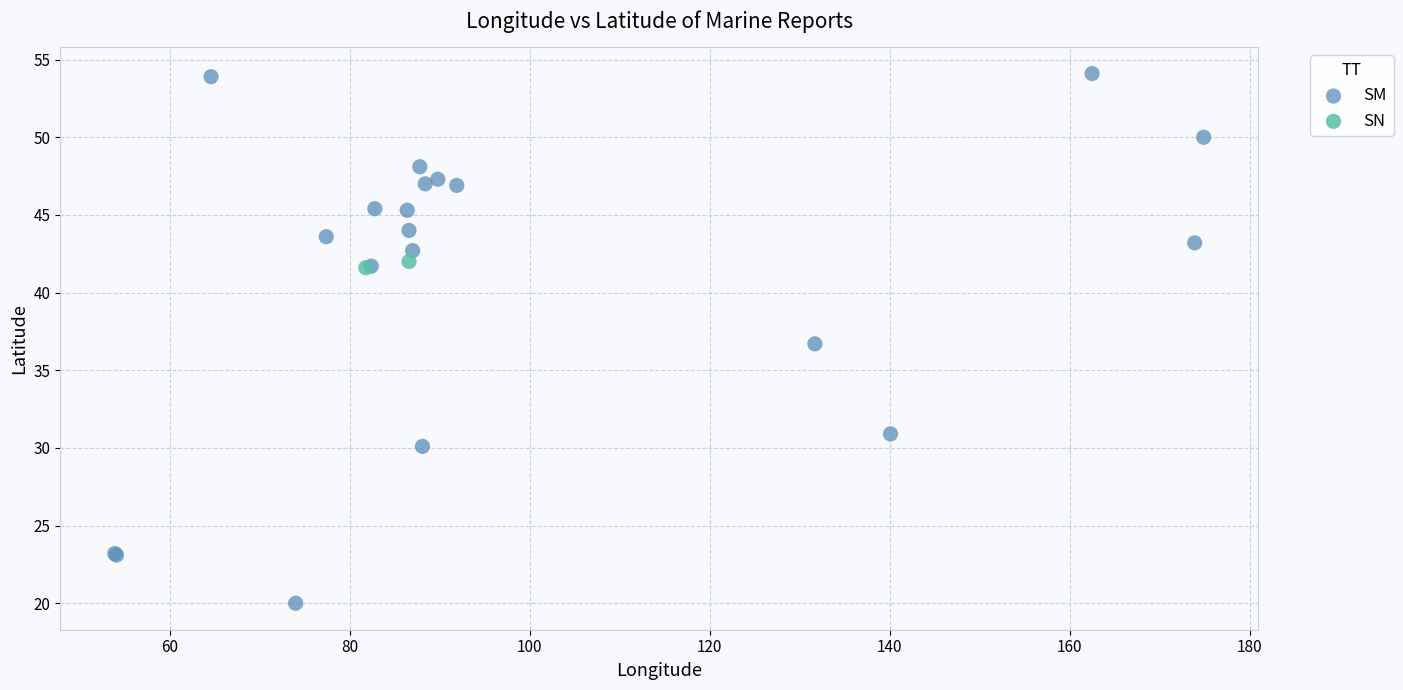

What are all the series names shown in the legend?

SM, SN